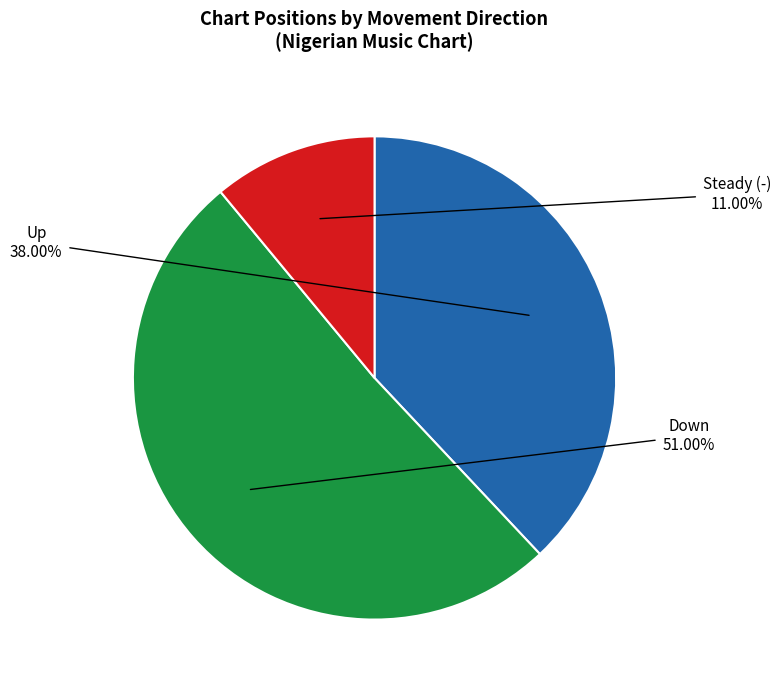

Does any single category account for the majority?

Yes